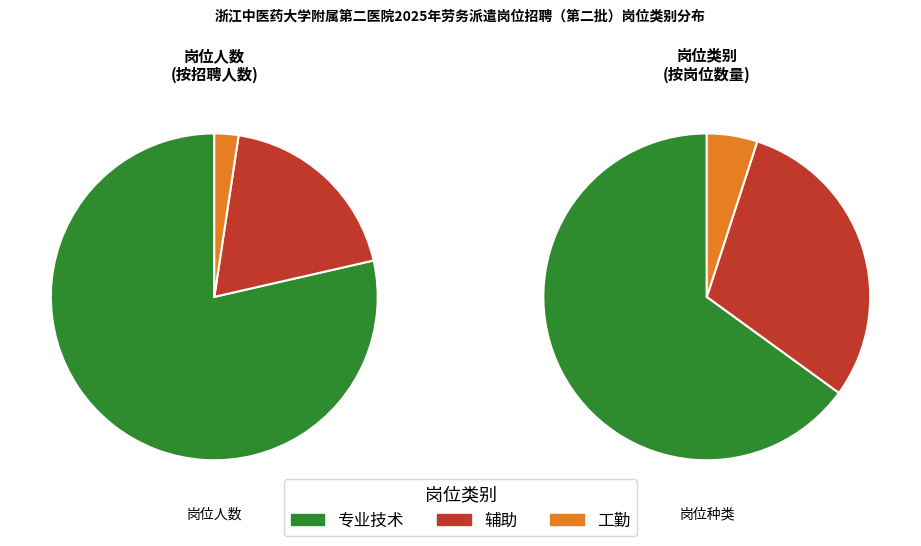

Is there a majority slice in this chart?

Yes